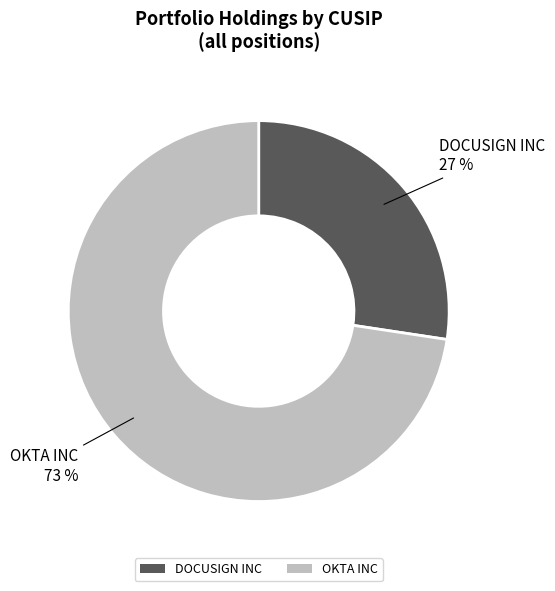

To the nearest percent, what percentage of the pie is OKTA INC?

73%